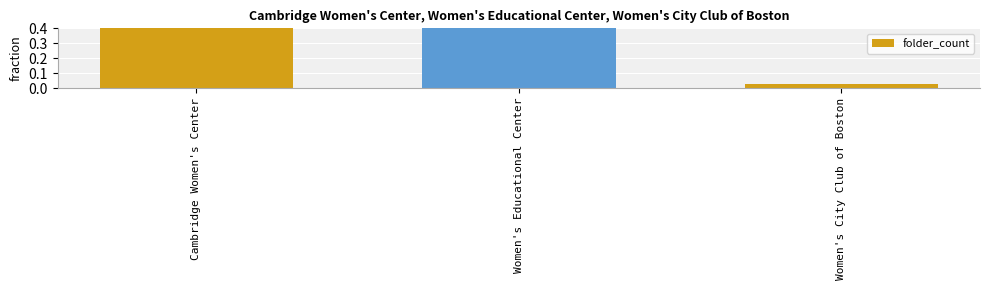

Which has a higher value, Women's City Club of Boston or Women's Educational Center?

Women's Educational Center